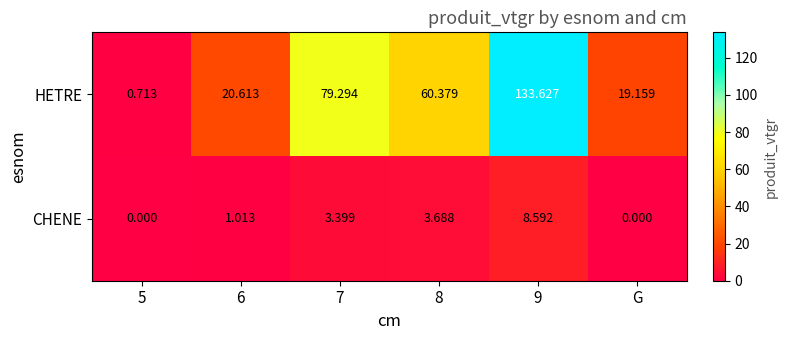

At 6, list the series in order from largest to smallest.

HETRE, CHENE